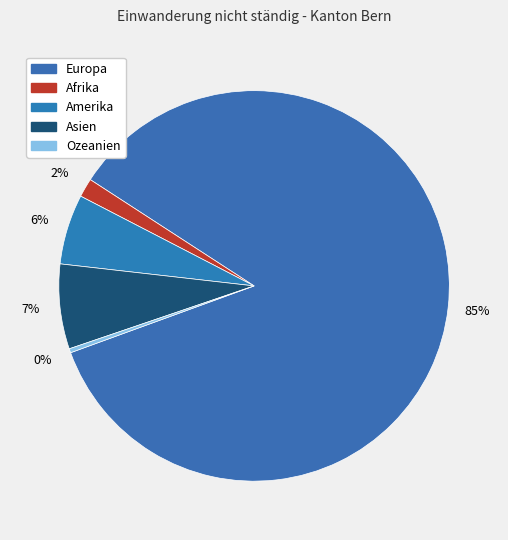

To the nearest percent, what is the average slice percentage?

20%